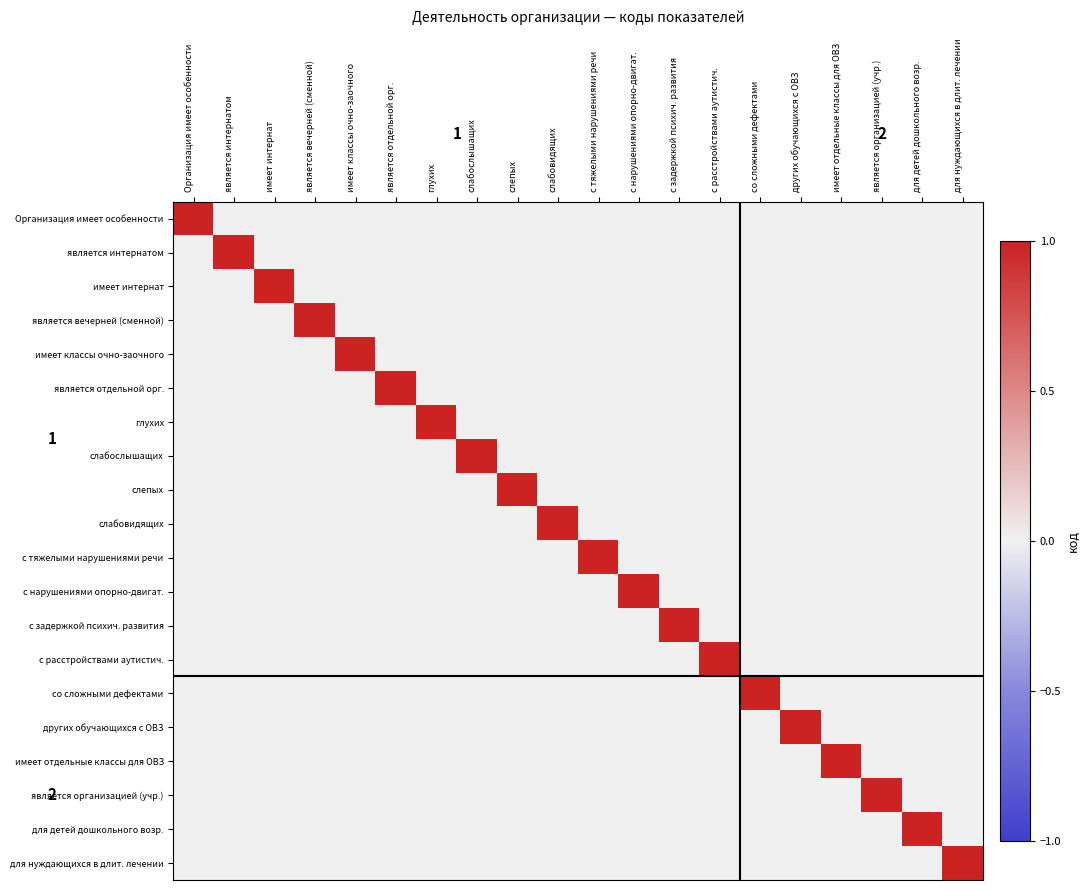

What is the highest value of the с расстройствами аутистич. series?

1